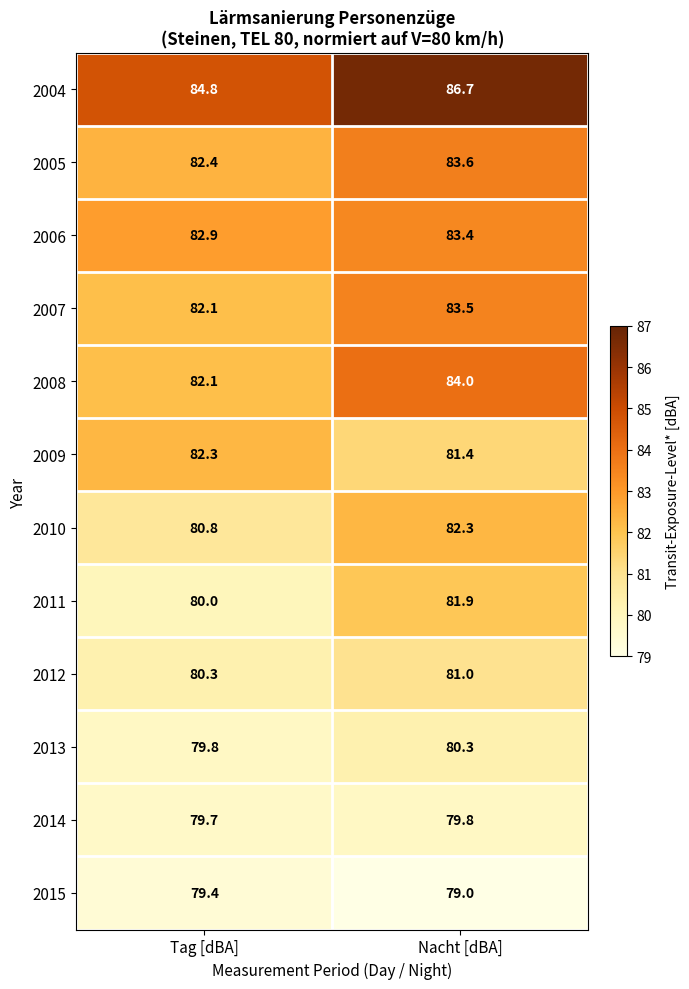

Where is 2004 nearest to the value 85?

Tag [dBA]